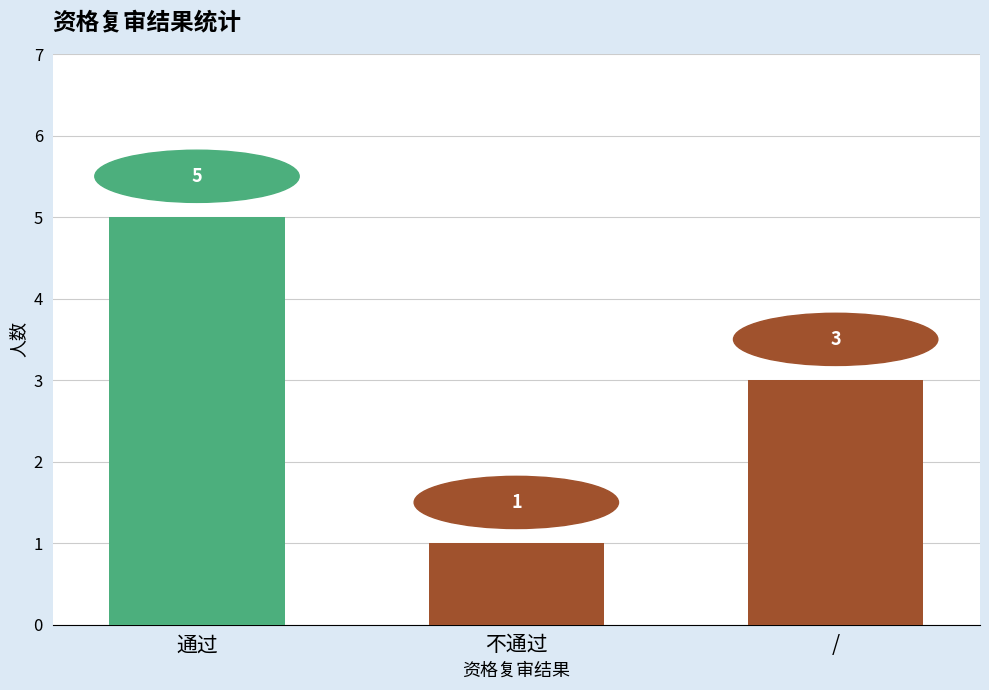

What is the value of the 1st bar from the left?

5